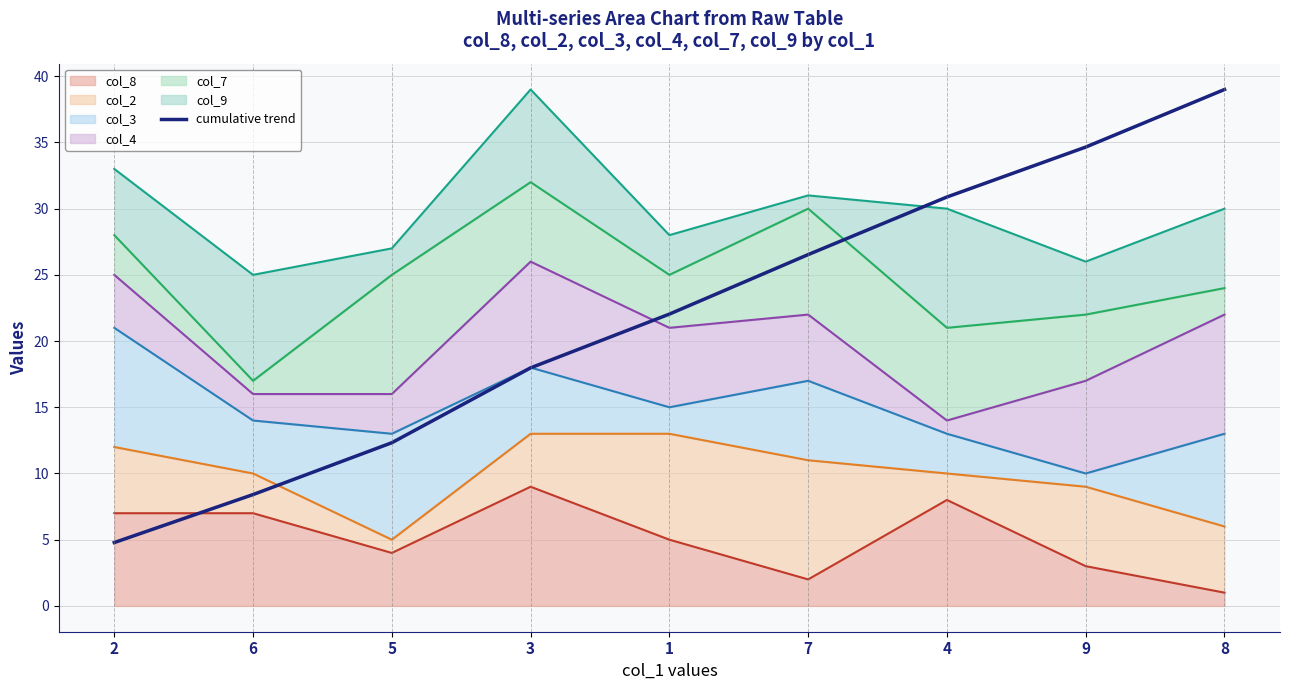

Is it true that the value at 6 is 8.4?

True